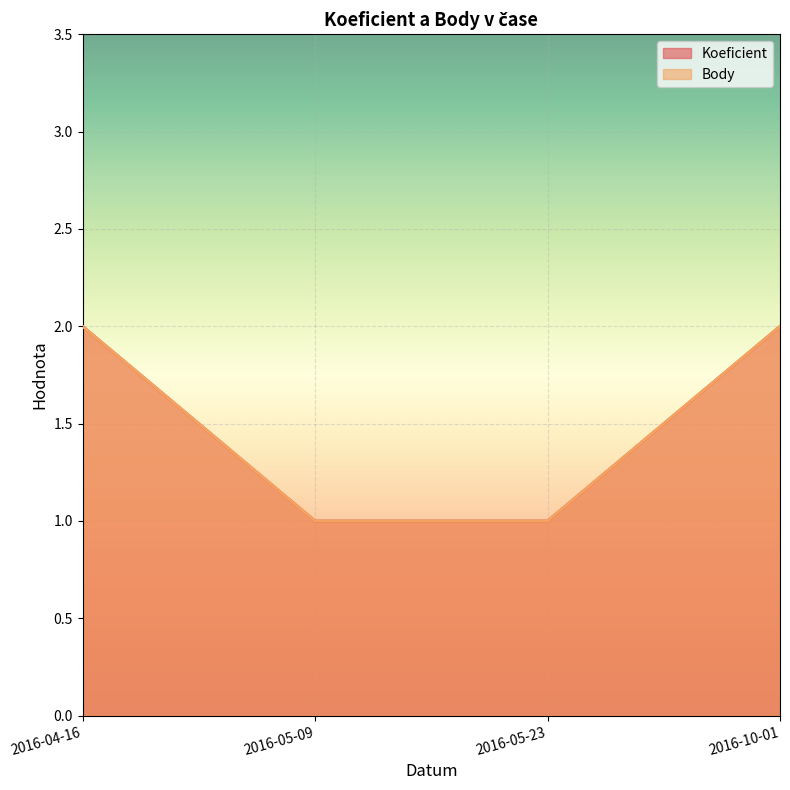

True or false: Body has a value of 1 at 2016-04-16.

False